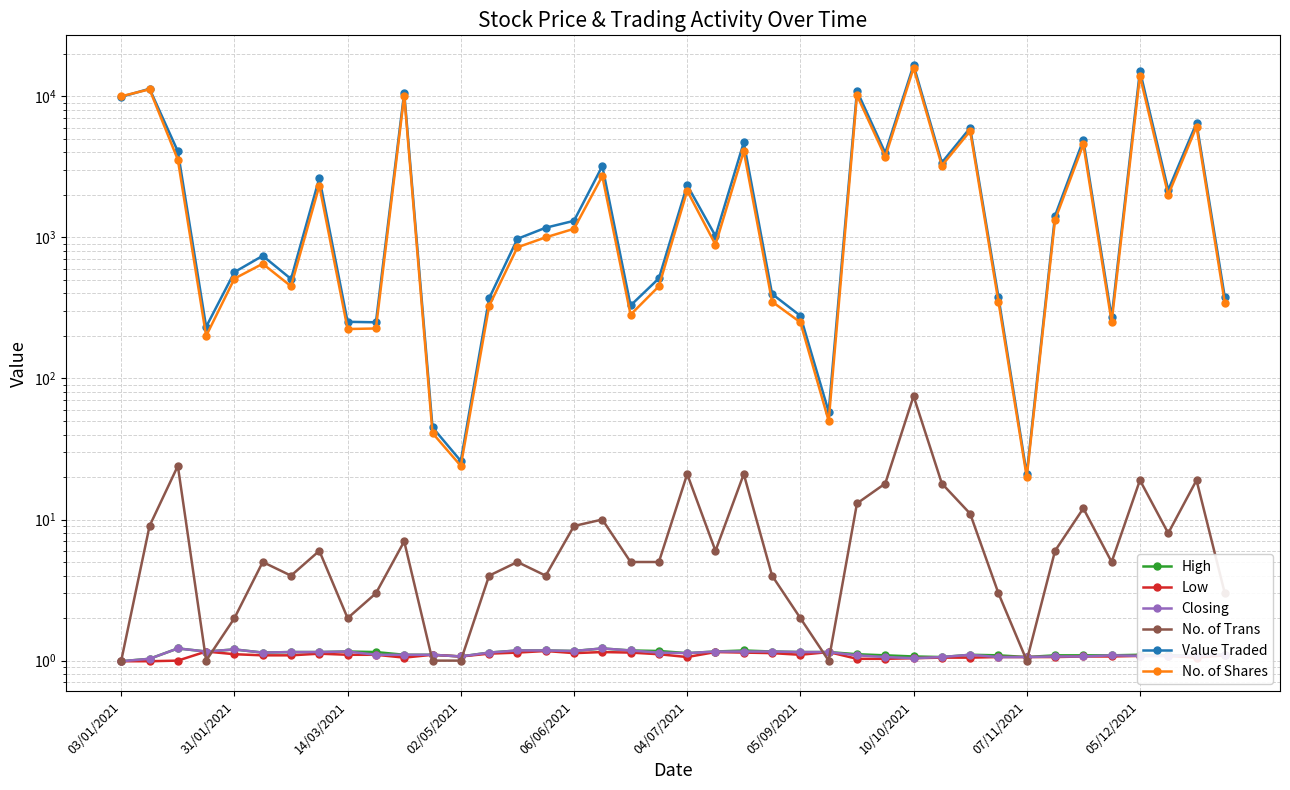

How many values in the Closing series are below 1?

1